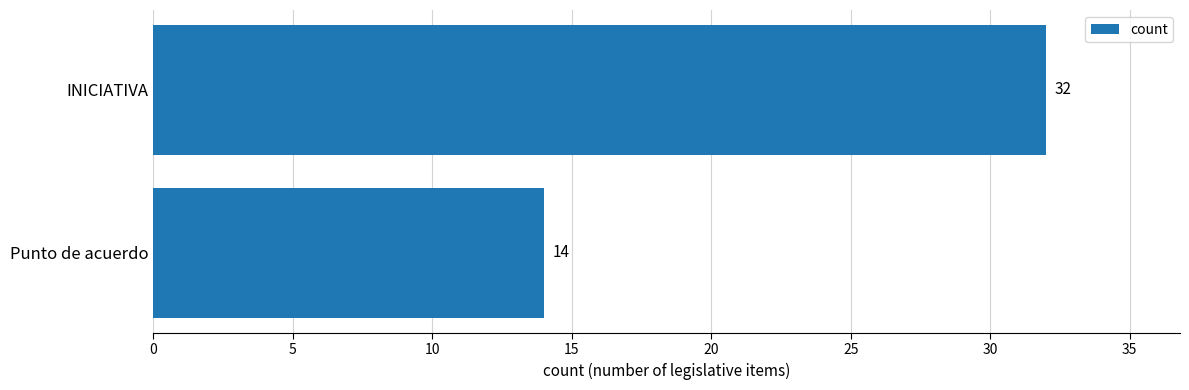

What is the difference between the values at Punto de acuerdo and INICIATIVA?

18